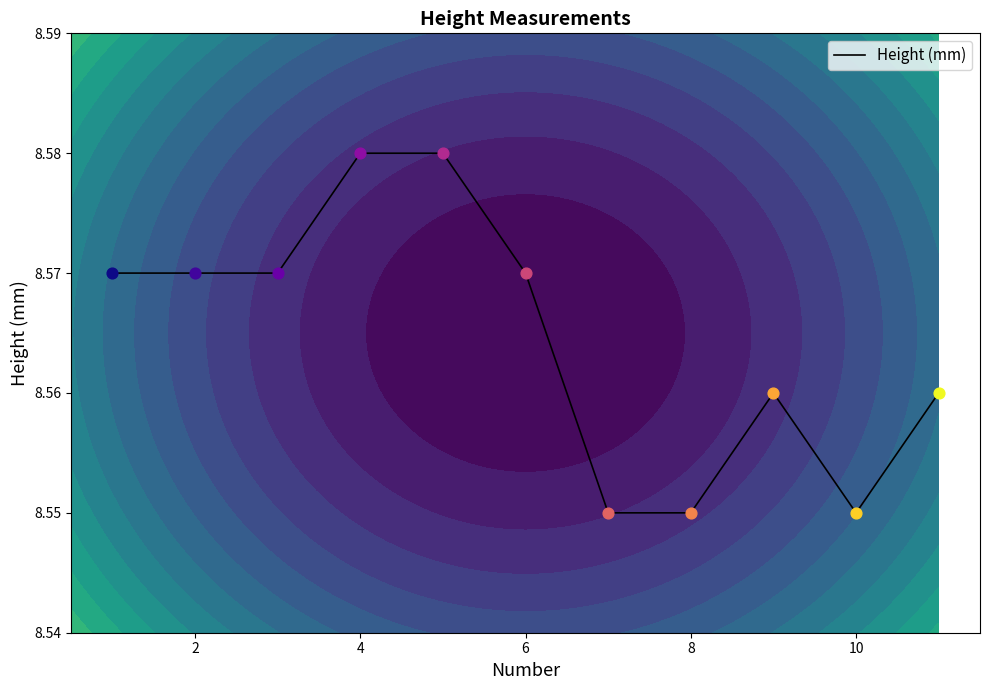

The value of Height (mm) at 10 is 11.8. True or false?

False